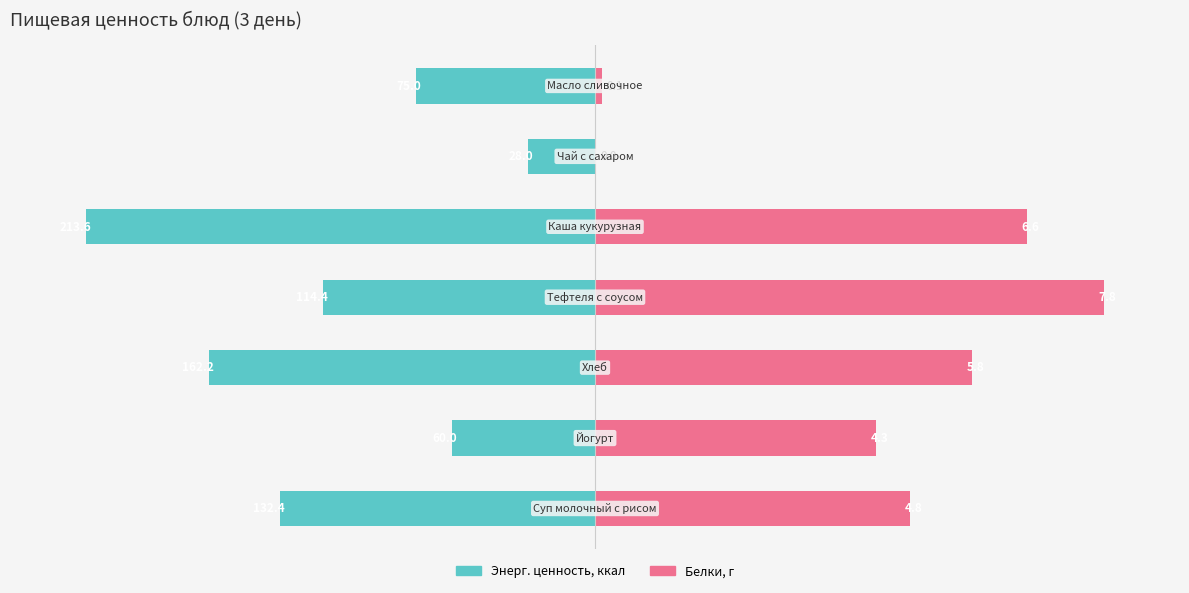

Count the number of data series in this chart.

2